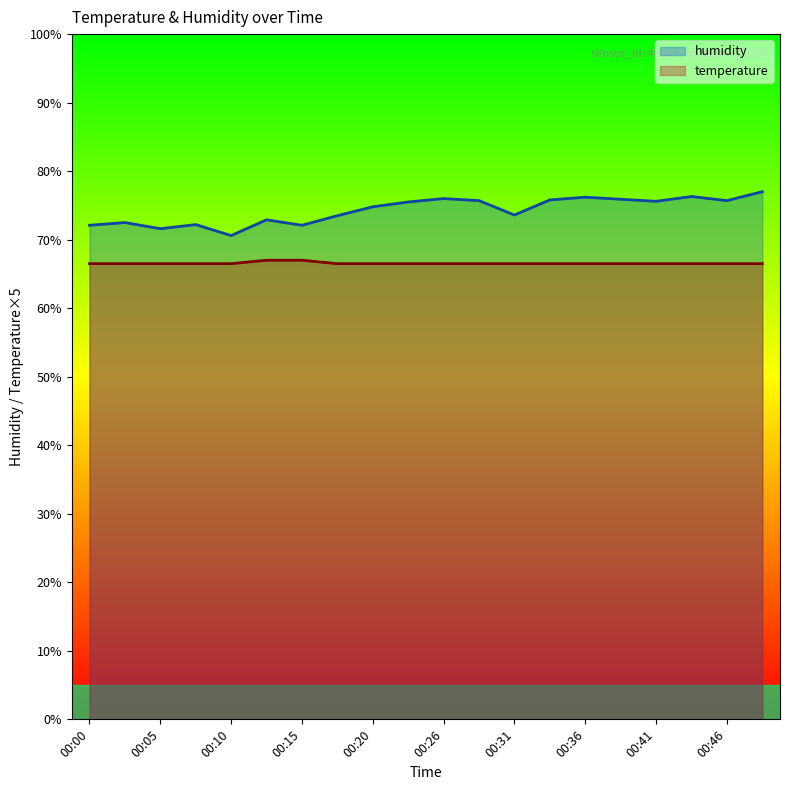

Which category has the highest value in the temperature series?

00:13